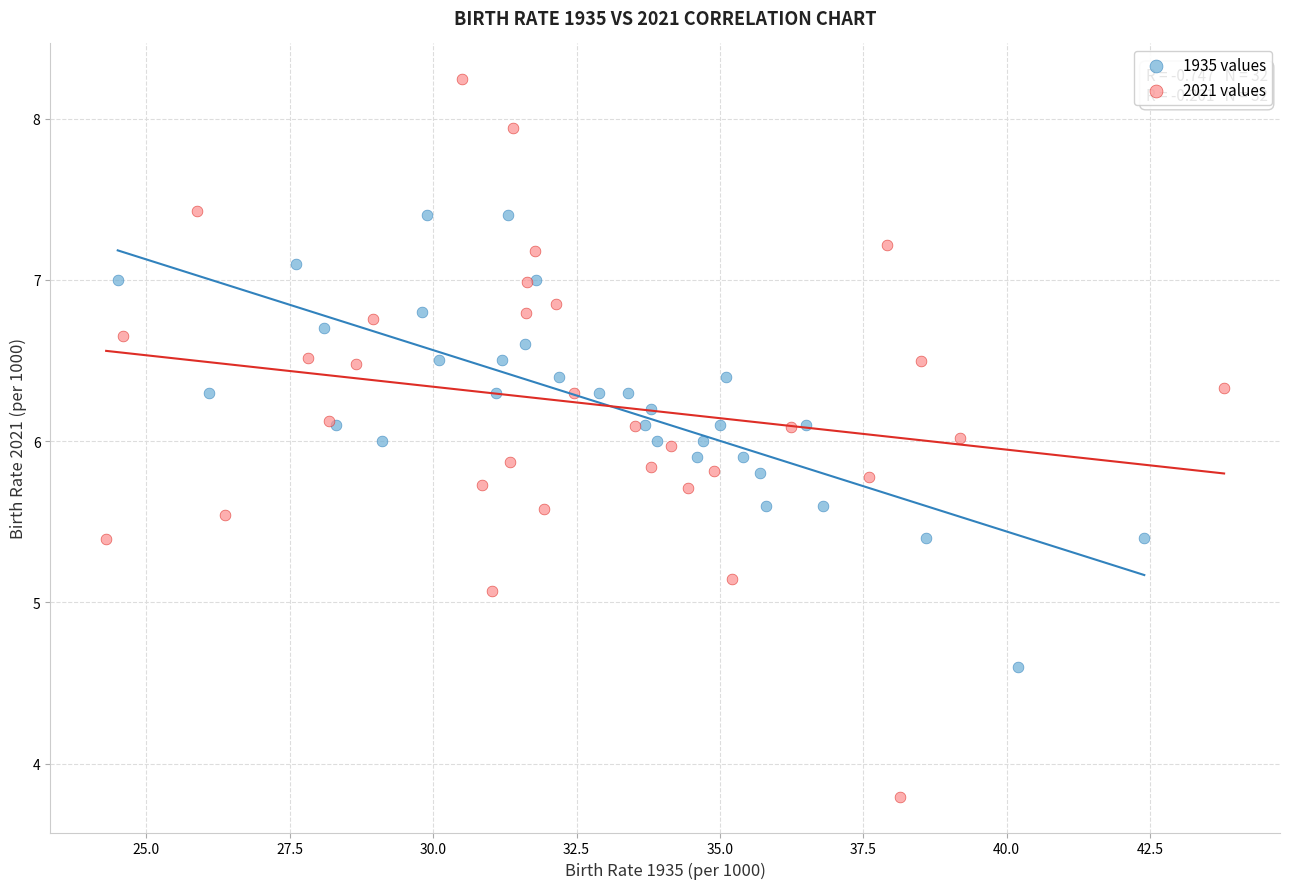

Which series reaches the maximum Y coordinate?

2021 values